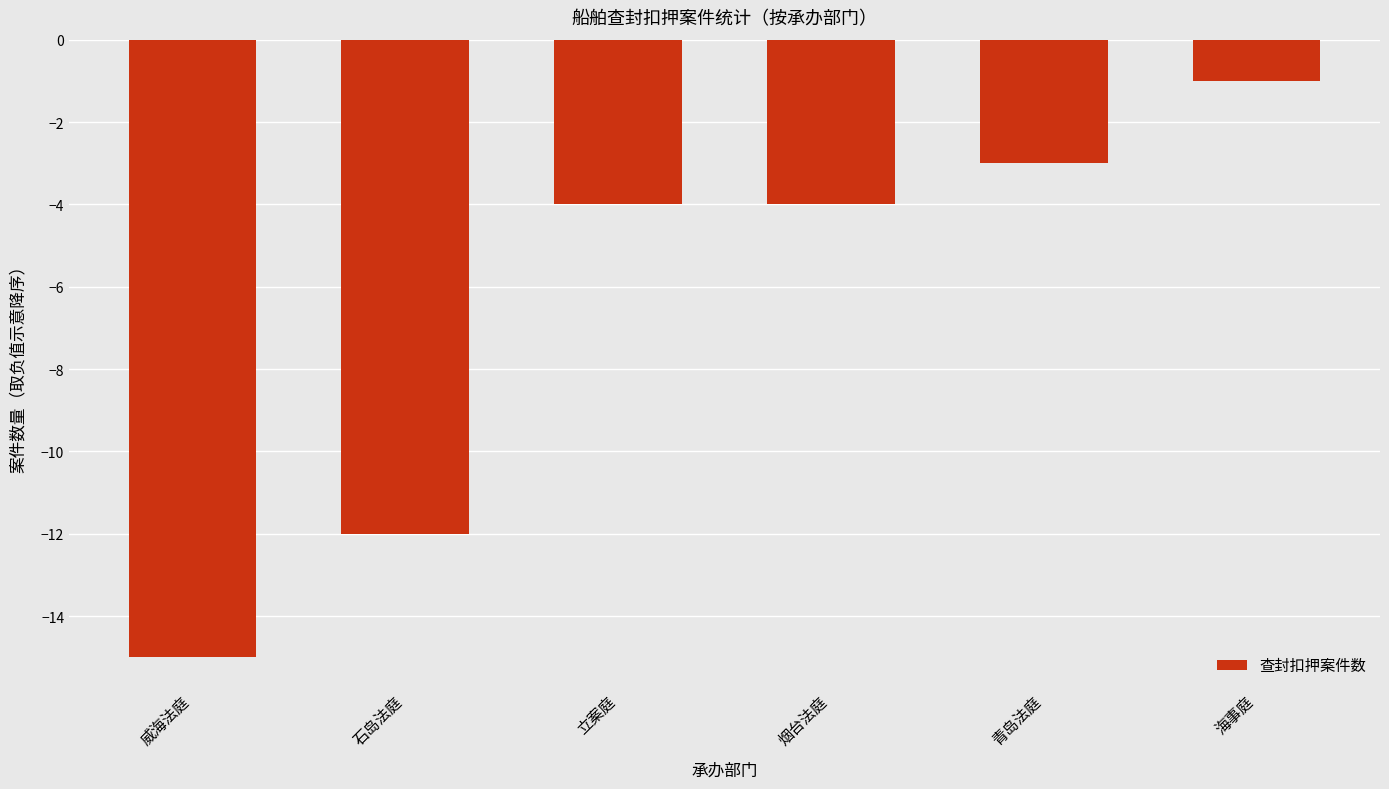

Reading left to right, list all the values displayed in this chart.

-15	-12	-4	-4	-3	-1